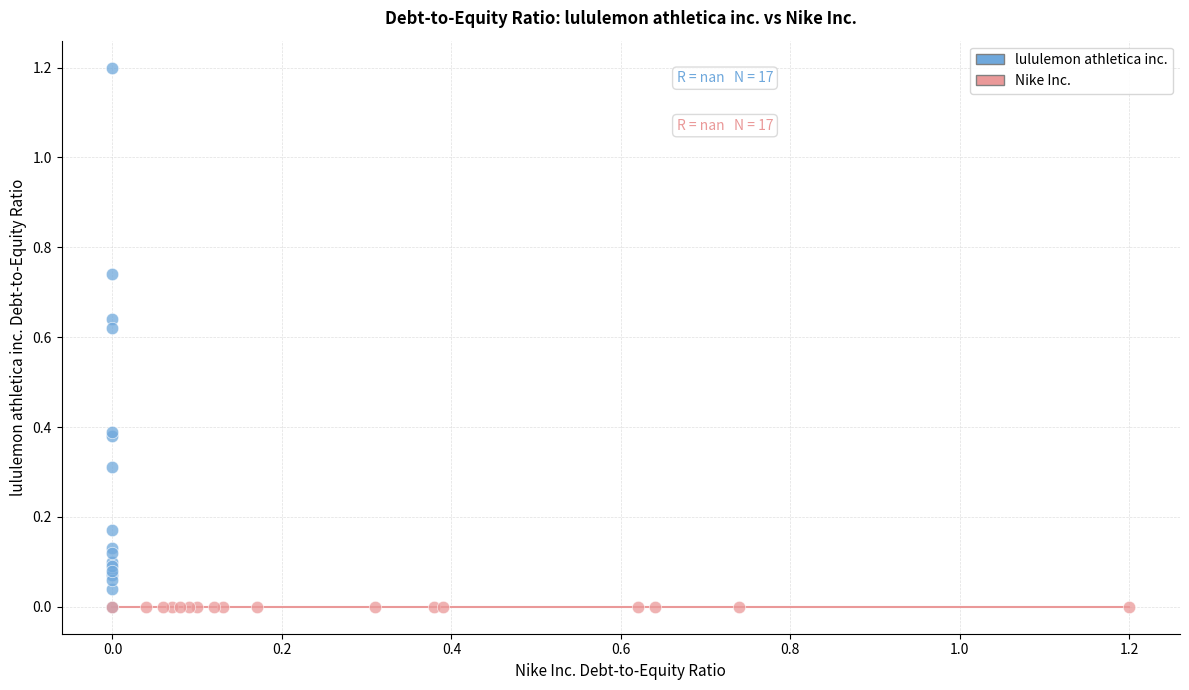

Which series contains the highest Y value?

lululemon athletica inc.